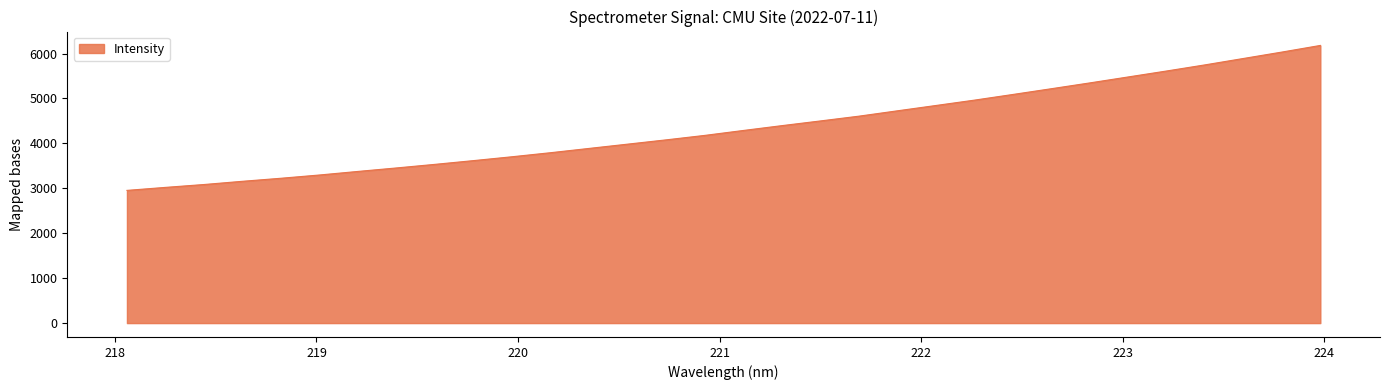

What is the minimum value shown in the chart?

2953.9